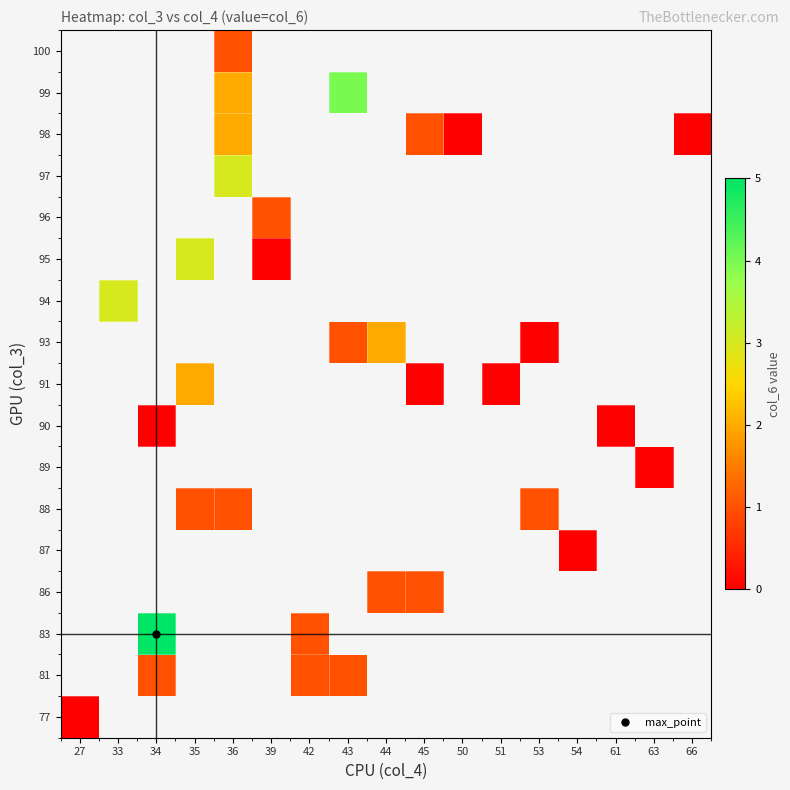

Rank the series by their average value, from highest to lowest.

77, 81, 83, 86, 87, 88, 89, 90, 91, 93, 94, 95, 96, 97, 98, 99, 100